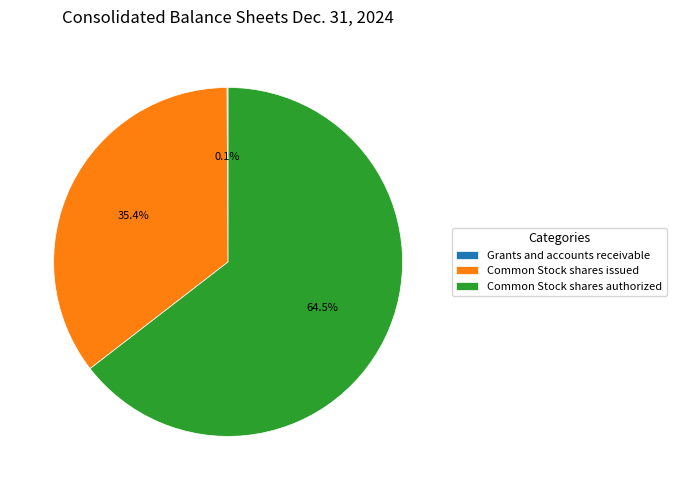

Which has a higher value, Common Stock shares authorized or Common Stock shares issued?

Common Stock shares authorized